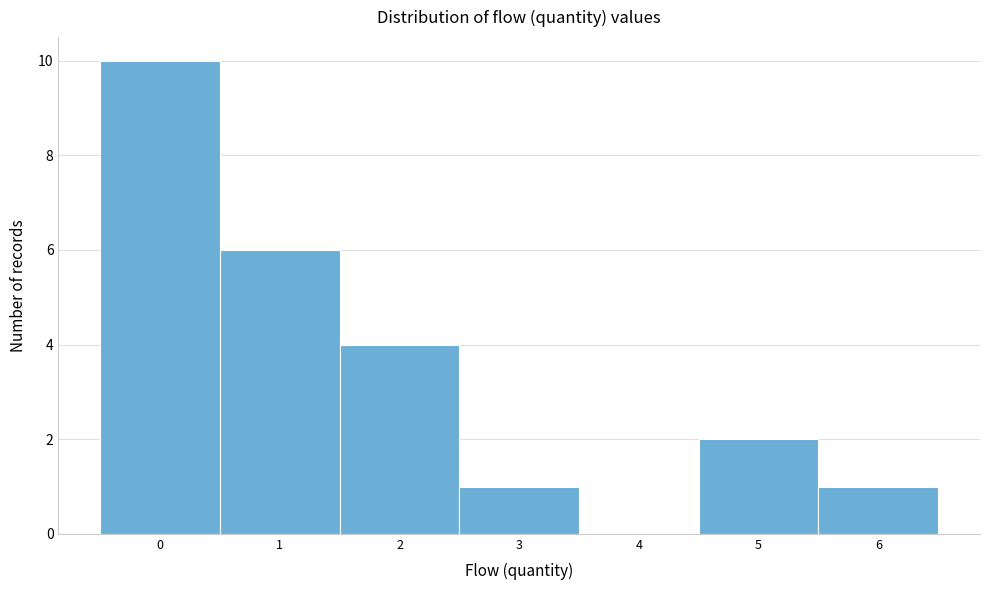

Reading left to right, transcribe this chart: for each bar, give the range it covers on the x-axis and its height. The values are not printed on the chart, so give them approximately, as read against the axis.

-0.5 to 0.5: 10
0.5 to 1.5: 6
1.5 to 2.5: 4
2.5 to 3.5: 1
3.5 to 4.5: 0
4.5 to 5.5: 2
5.5 to 6.5: 1